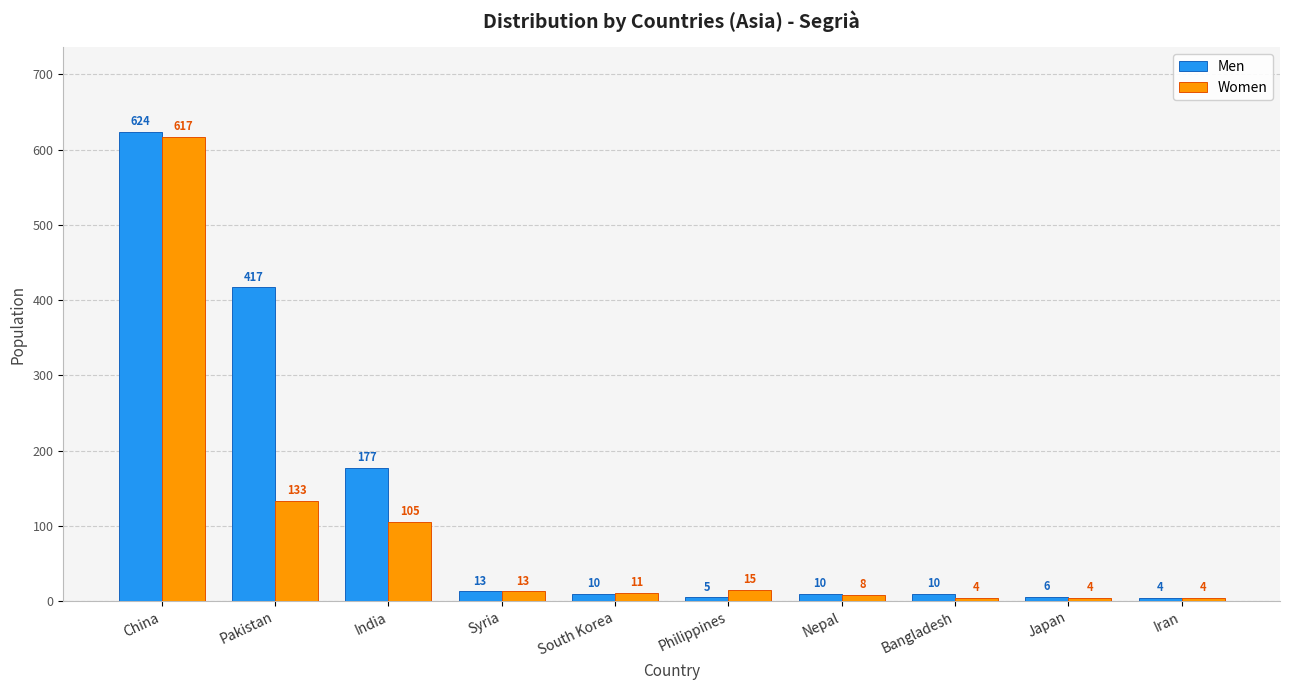

What is the label of the 4th bar from the left?

Syria